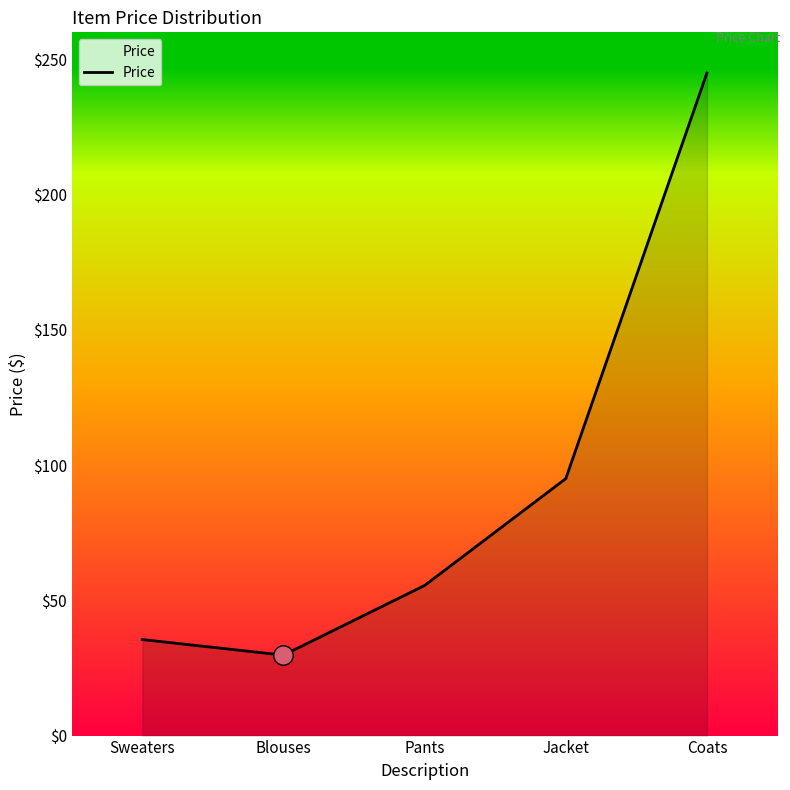

What is the smallest value displayed?

29.8